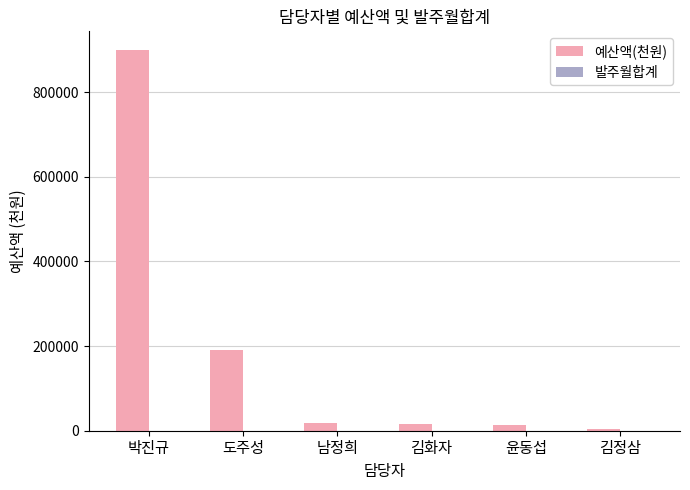

What is the sum of all 예산액(천원) values?

1140875